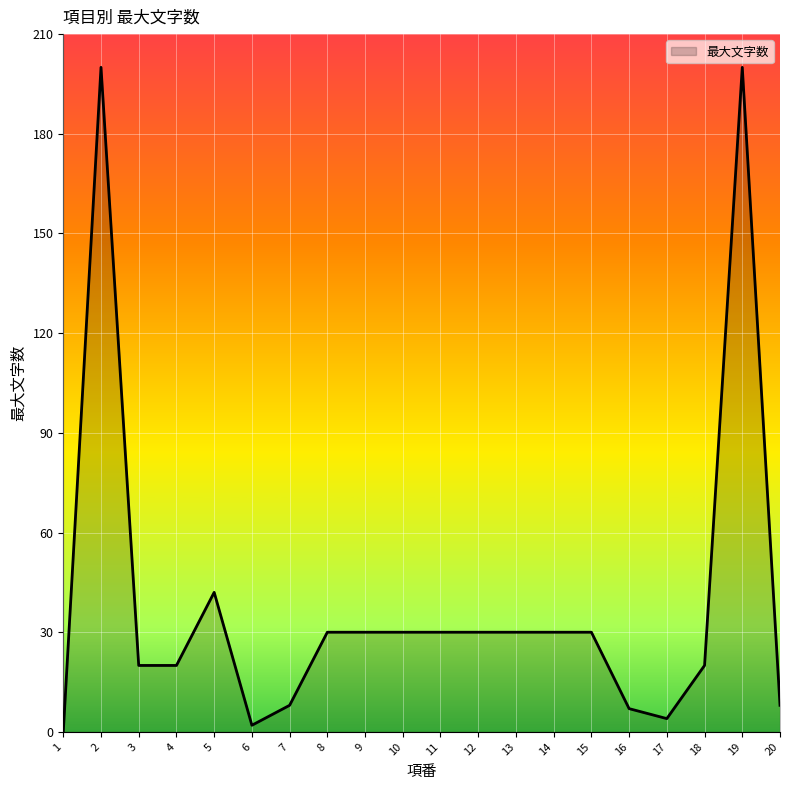

What is the greatest value displayed?

200